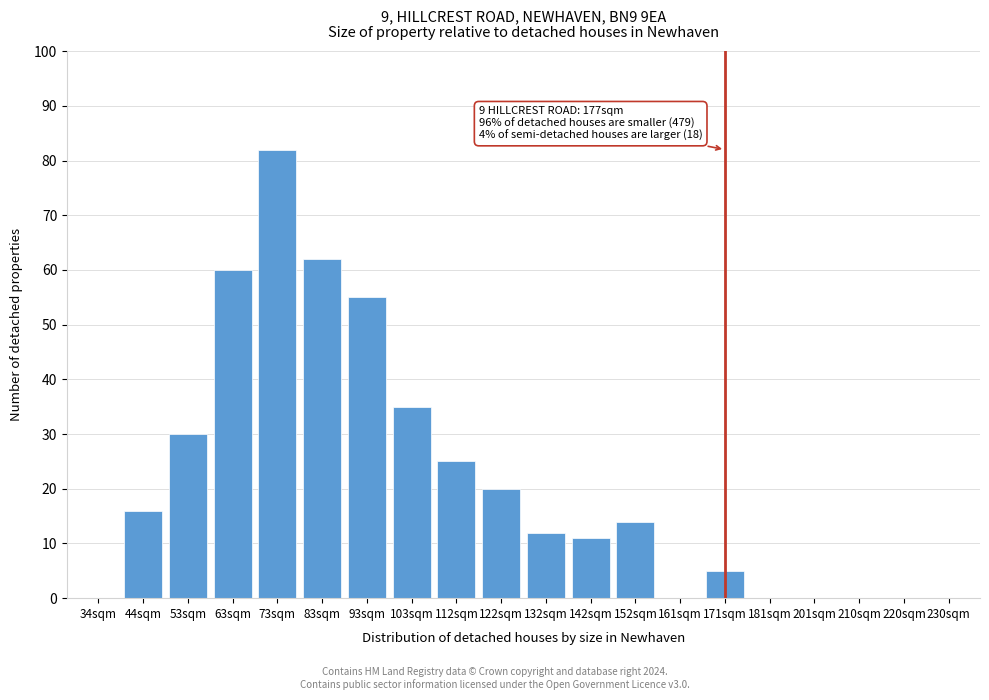

Reading right to left, extract all data points from this chart.

230sqm=0	220sqm=0	210sqm=0	201sqm=0	181sqm=0	171sqm=5	161sqm=0	152sqm=14	142sqm=11	132sqm=12	122sqm=20	112sqm=25	103sqm=35	93sqm=55	83sqm=62	73sqm=82	63sqm=60	53sqm=30	44sqm=16	34sqm=0